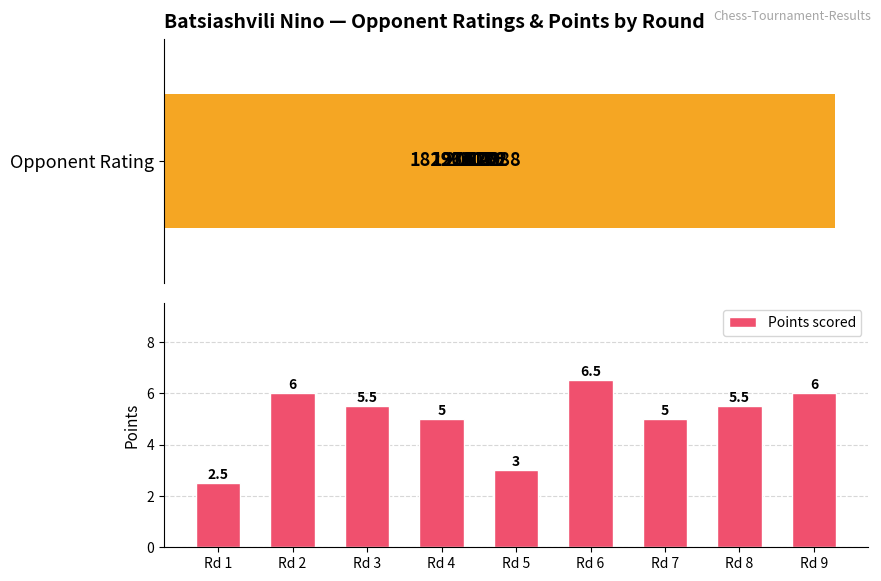

What is the difference between the maximum and minimum values?

4.0